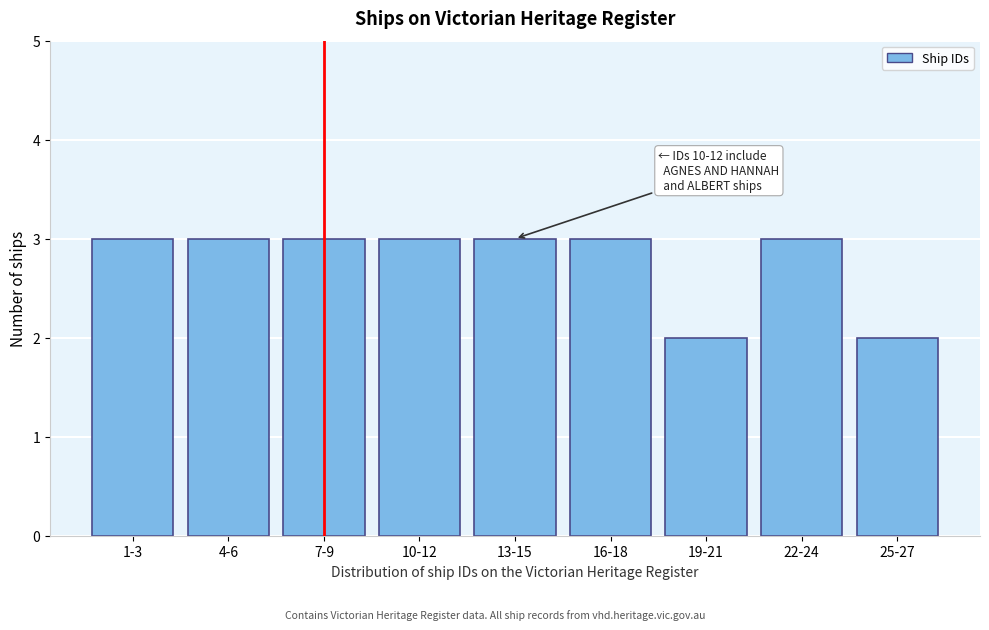

Reading left to right, what are all the values shown in this chart?

3	3	3	3	3	3	2	3	2